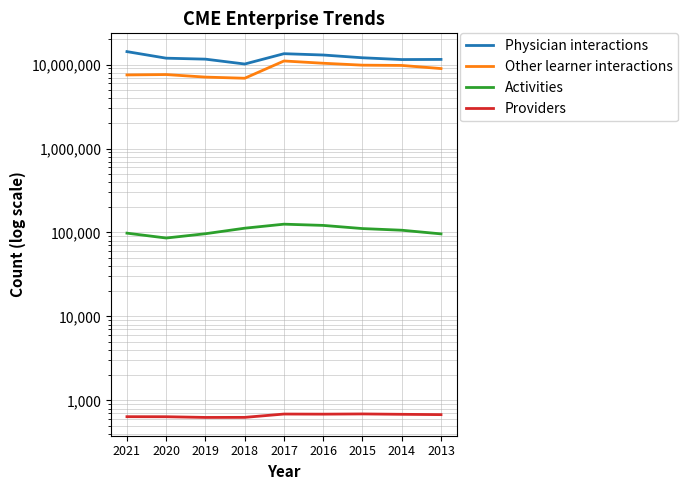

At 2018, list the series in order from smallest to largest.

Providers, Activities, Other learner interactions, Physician interactions